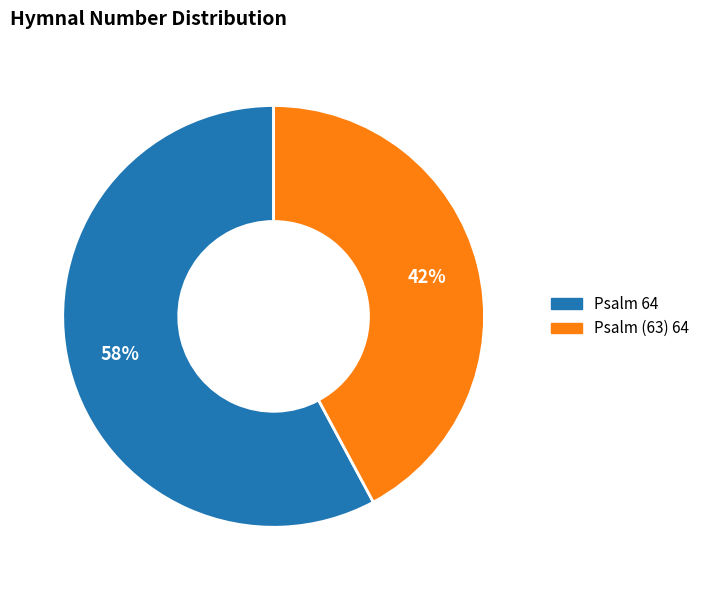

Combined, do Psalm 64 and Psalm (63) 64 account for over 50%?

Yes